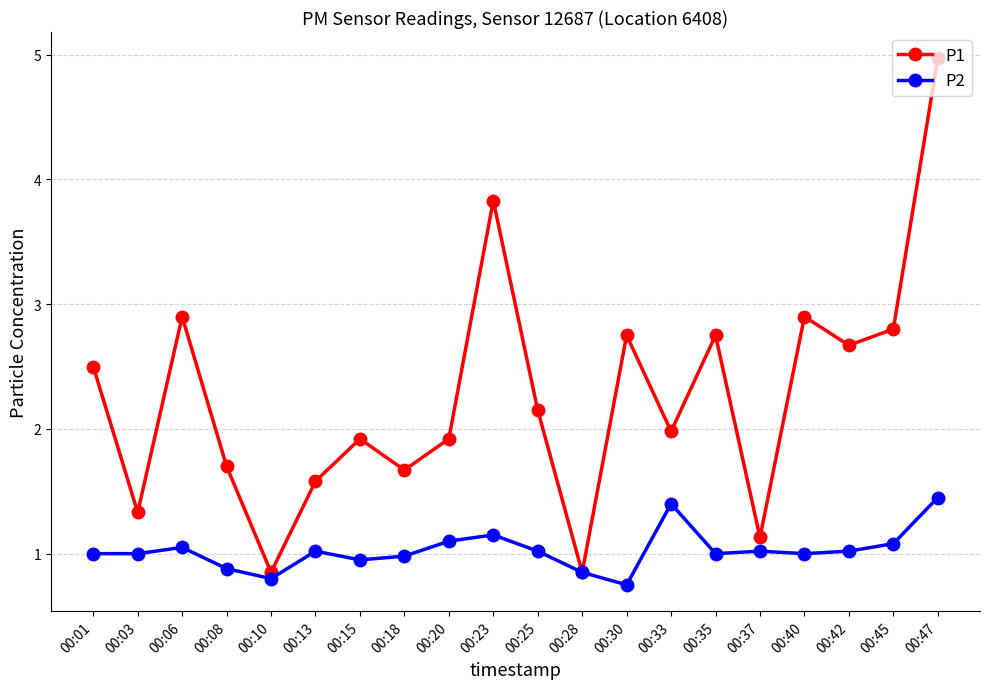

Is it true that P1 equals 2.7 at 00:42?

True